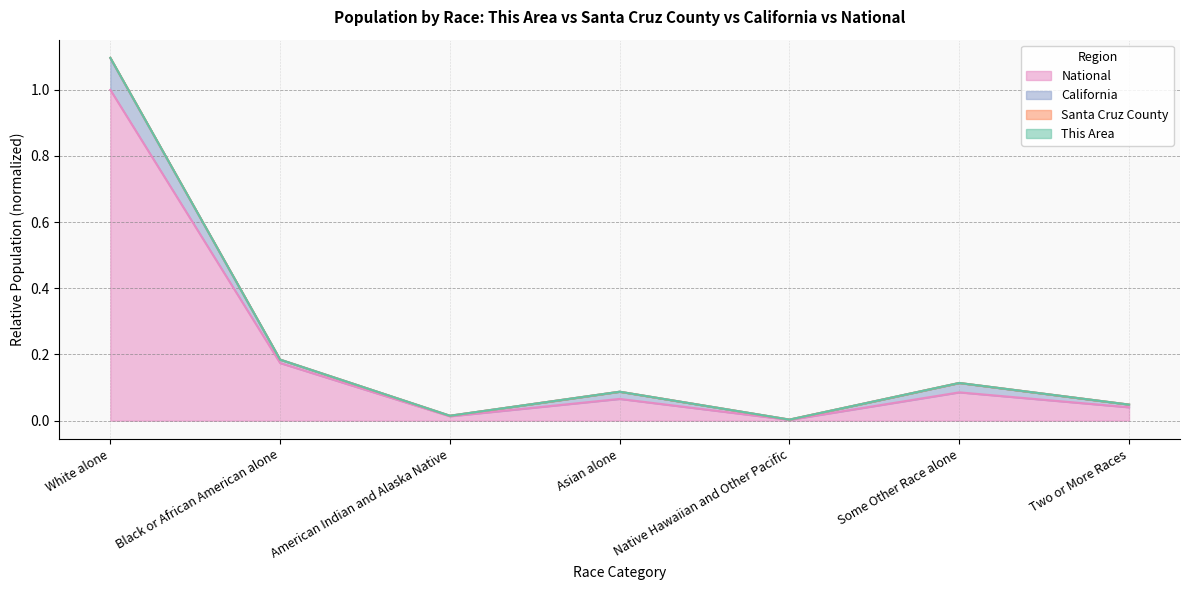

What is the difference between the maximum and second lowest values in the This Area series?

1.1